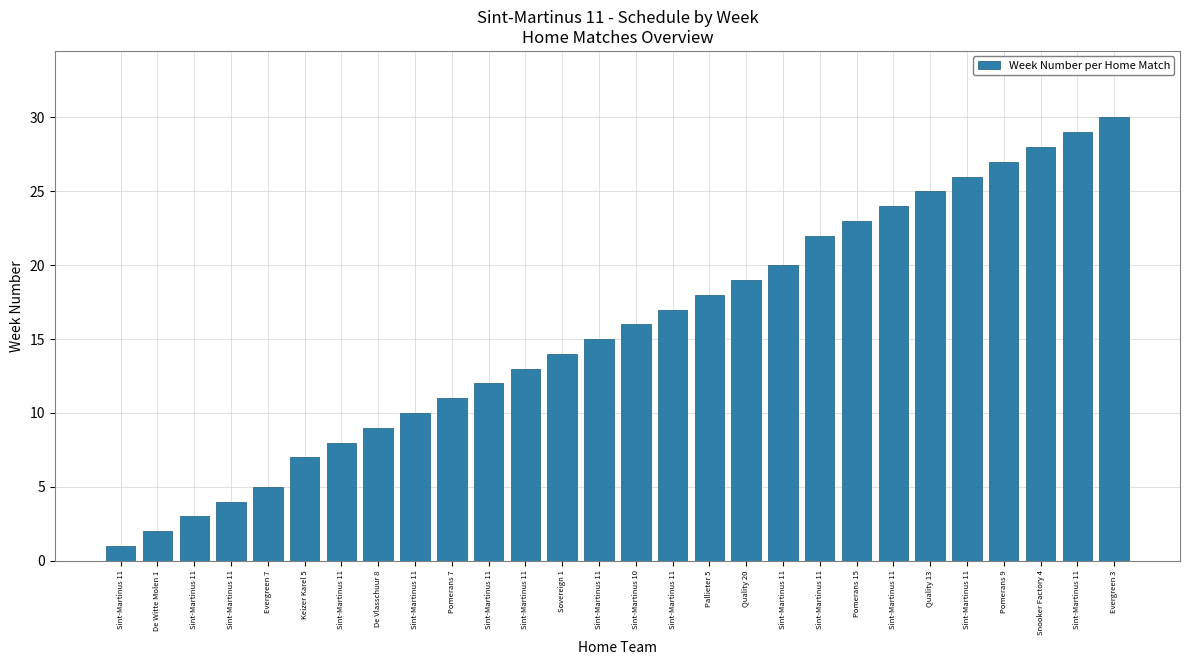

Which label corresponds to the largest value in the chart?

Evergreen 3